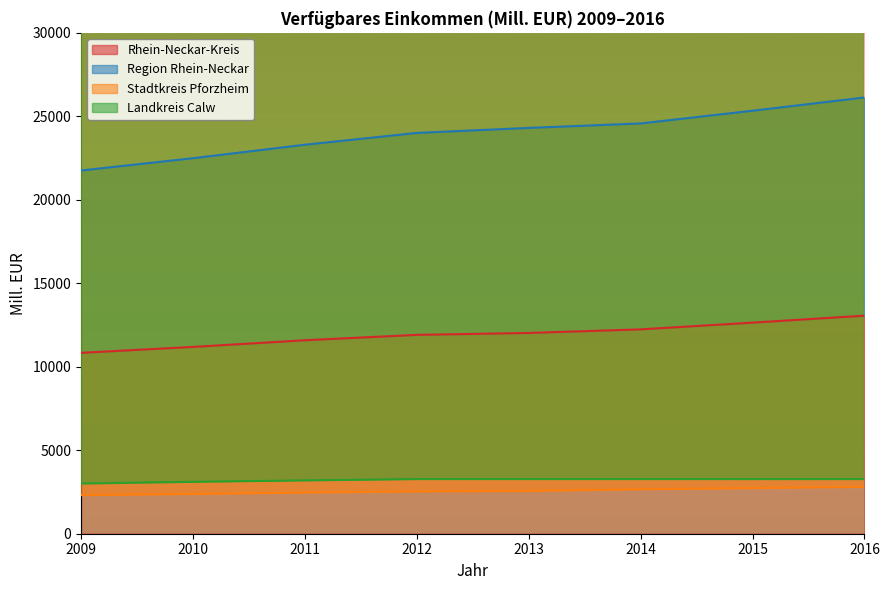

The value of Rhein-Neckar-Kreis at 2015 is 16453.8. True or false?

False